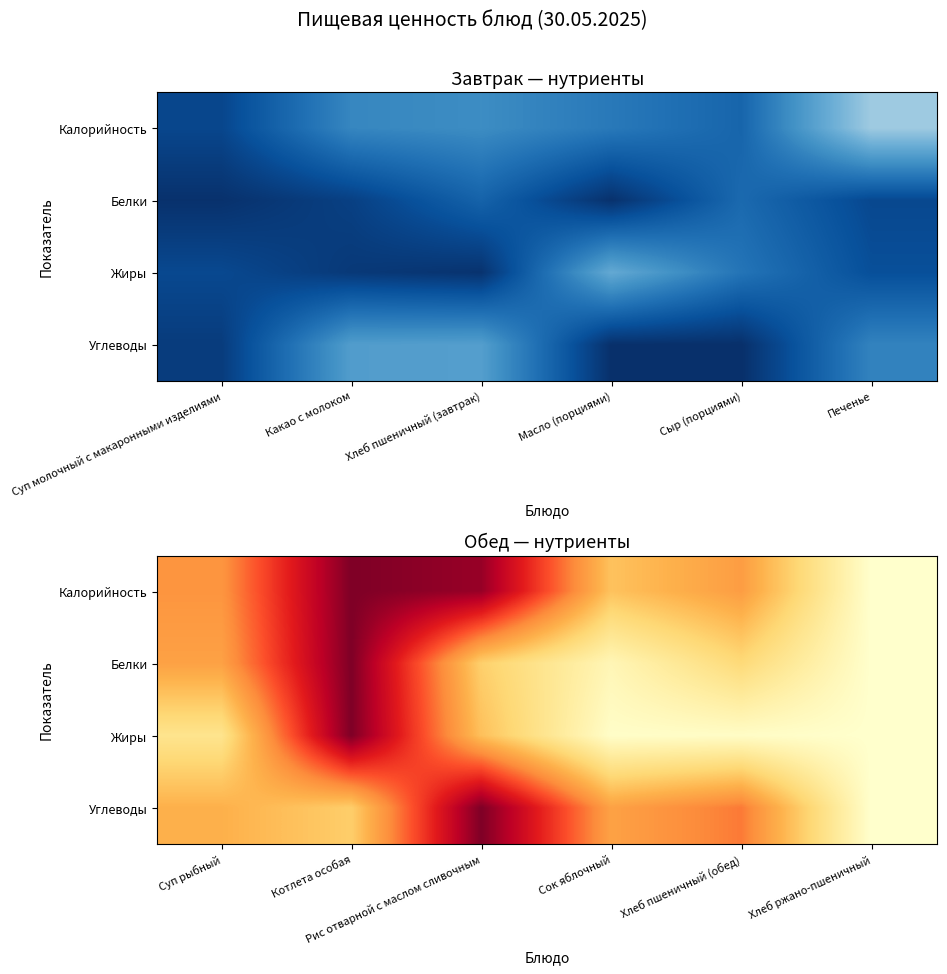

Which category has the highest value across all series?

Котлета особая